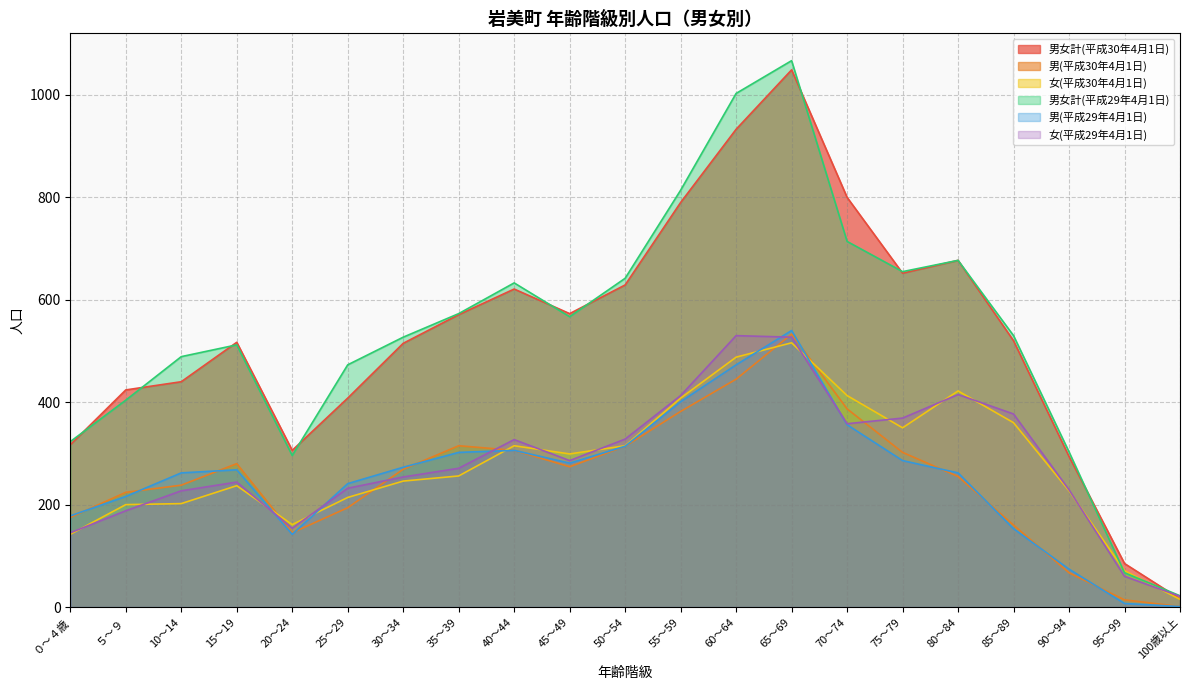

Where do 女(平成30年4月1日) and 男(平成29年4月1日) first cross each other?

15～19 and 20～24